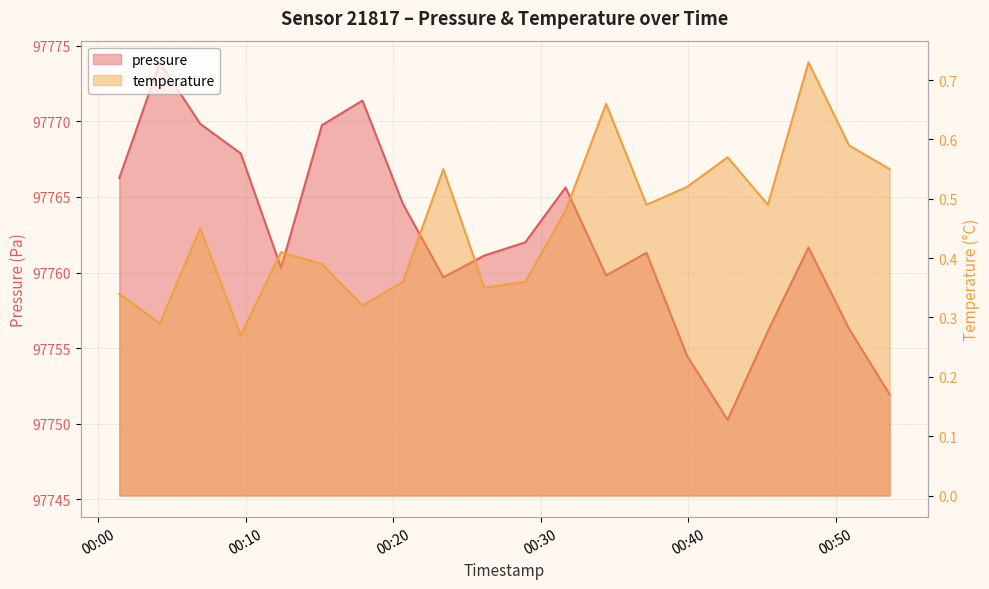

What is the minimum value for pressure?

97750.2